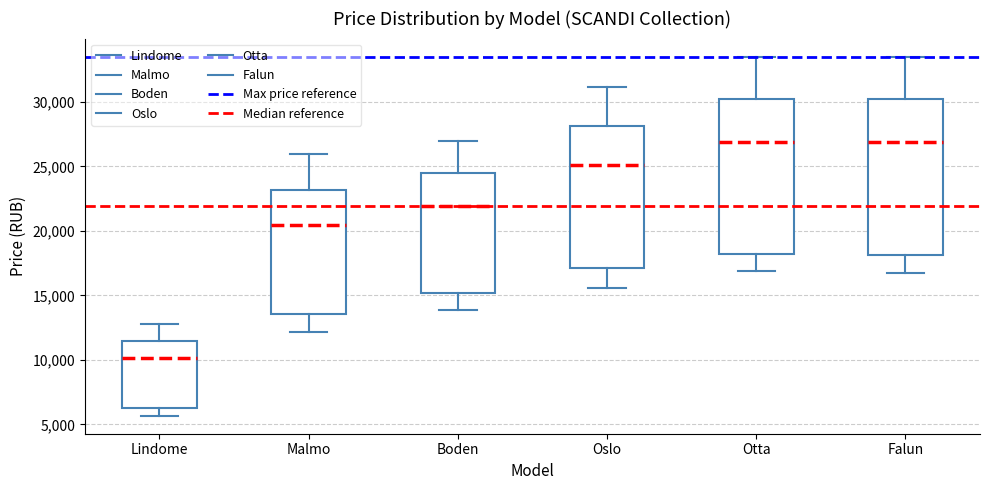

Reading left to right, read every box against the y-axis: the position of its median line, the range the box covers, and the ends of its whiskers. The values are not printed on the chart, so give them approximately, as read against the axis.

Lindome: median 10000, box 6500 to 11500, whiskers 5500 to 13000
Malmo: median 20500, box 13500 to 23000, whiskers 12000 to 26000
Boden: median 22000, box 15000 to 24500, whiskers 14000 to 27000
Oslo: median 25000, box 17000 to 28000, whiskers 15500 to 31000
Otta: median 27000, box 18000 to 30000, whiskers 17000 to 33500
Falun: median 27000, box 18000 to 30000, whiskers 16500 to 33500